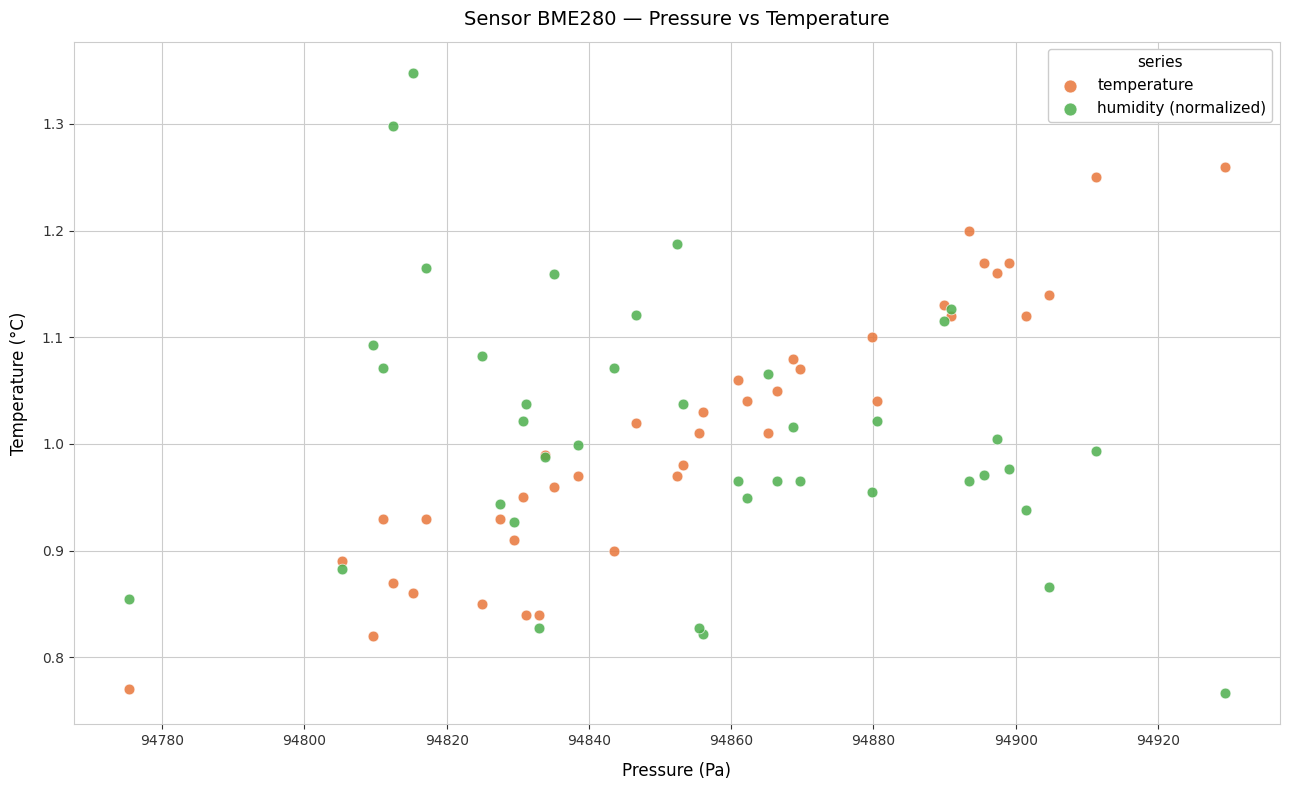

Which series reaches the maximum Y coordinate?

humidity (normalized)